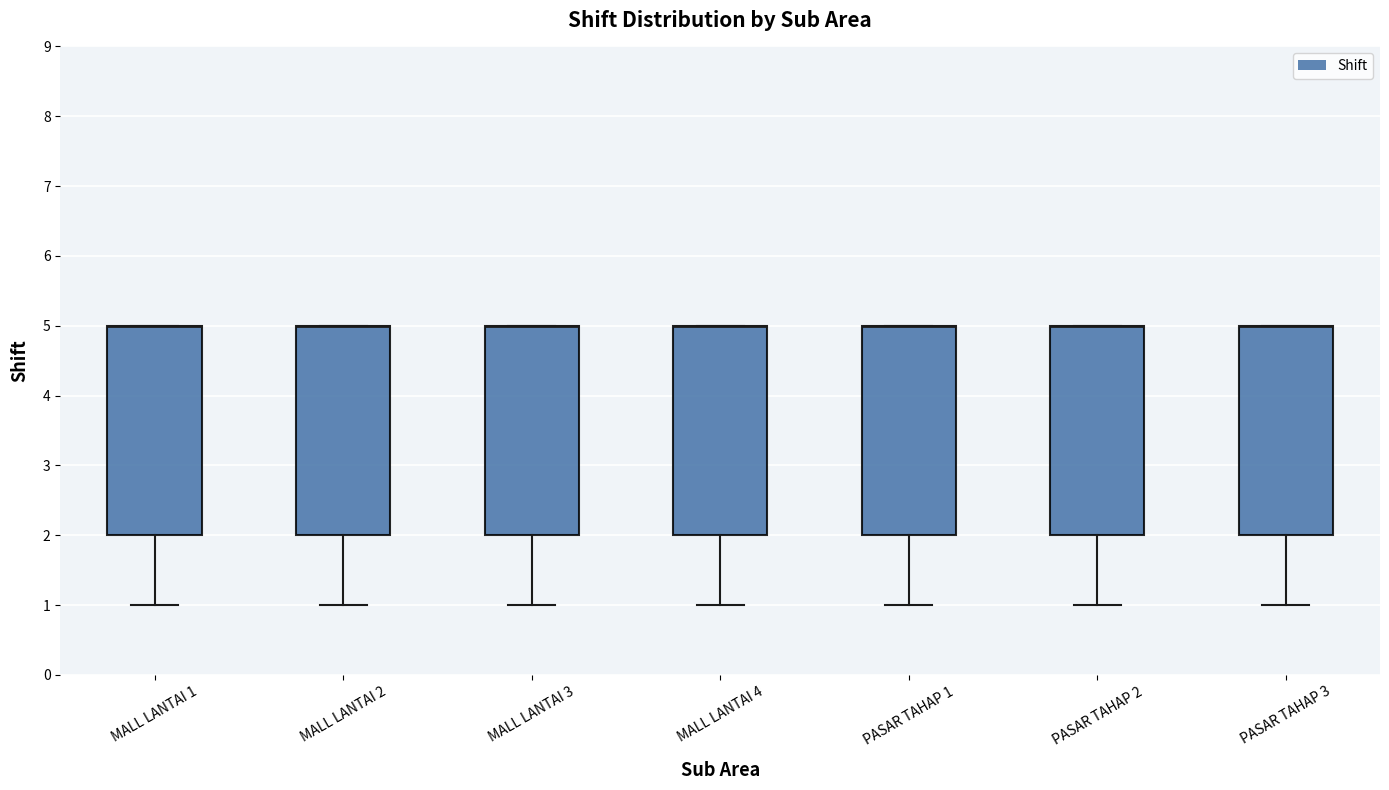

Reading left to right, transcribe this box plot: for each box, give where its median line is, the range the box spans, and where its two whiskers end, as read against the y-axis. The values are not printed on the chart, so give them approximately, as read against the axis.

MALL LANTAI 1: median 5 (drawn on the box's upper edge), box 2 to 5, whiskers 1 to 5
MALL LANTAI 2: median 5 (drawn on the box's upper edge), box 2 to 5, whiskers 1 to 5
MALL LANTAI 3: median 5 (drawn on the box's upper edge), box 2 to 5, whiskers 1 to 5
MALL LANTAI 4: median 5 (drawn on the box's upper edge), box 2 to 5, whiskers 1 to 5
PASAR TAHAP 1: median 5 (drawn on the box's upper edge), box 2 to 5, whiskers 1 to 5
PASAR TAHAP 2: median 5 (drawn on the box's upper edge), box 2 to 5, whiskers 1 to 5
PASAR TAHAP 3: median 5 (drawn on the box's upper edge), box 2 to 5, whiskers 1 to 5